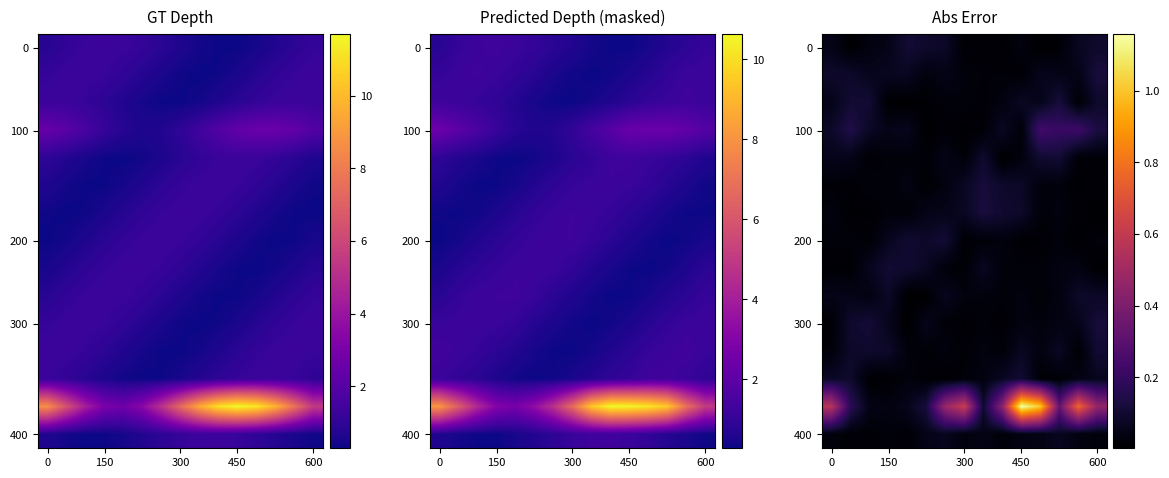

At how many categories does at least one series exceed 0?

15